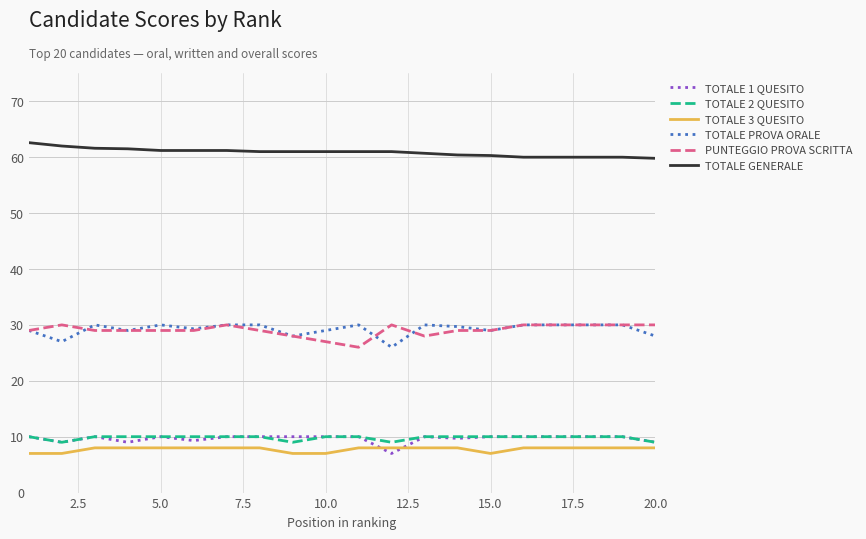

True or false: PUNTEGGIO PROVA SCRITTA and TOTALE PROVA ORALE intersect in this chart.

True